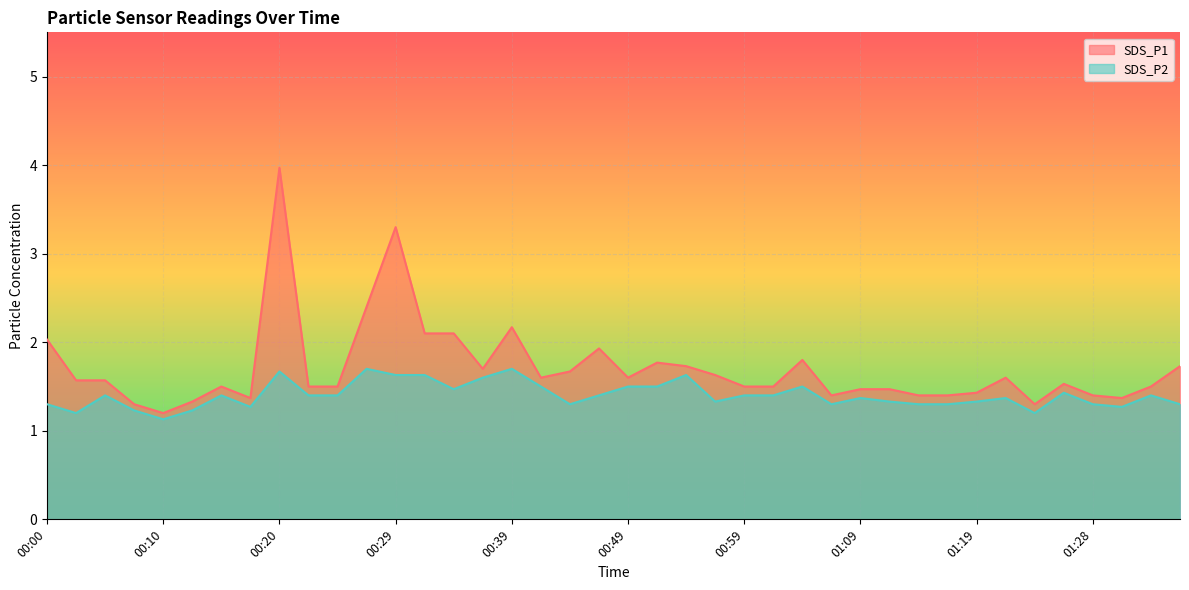

What is the label of the 15th point from the right?

01:01